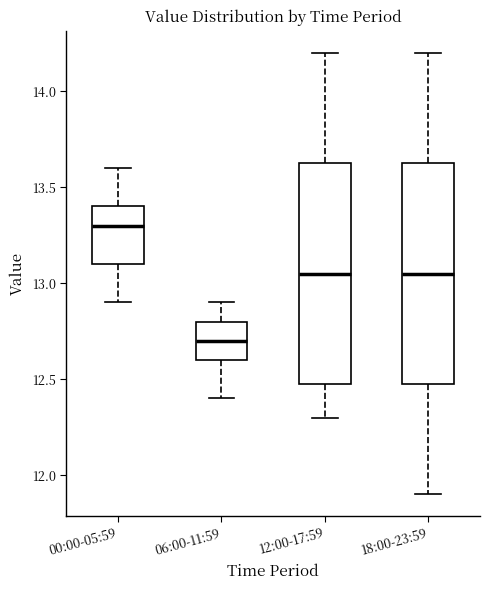

Which box's median line is the highest?

00:00-05:59